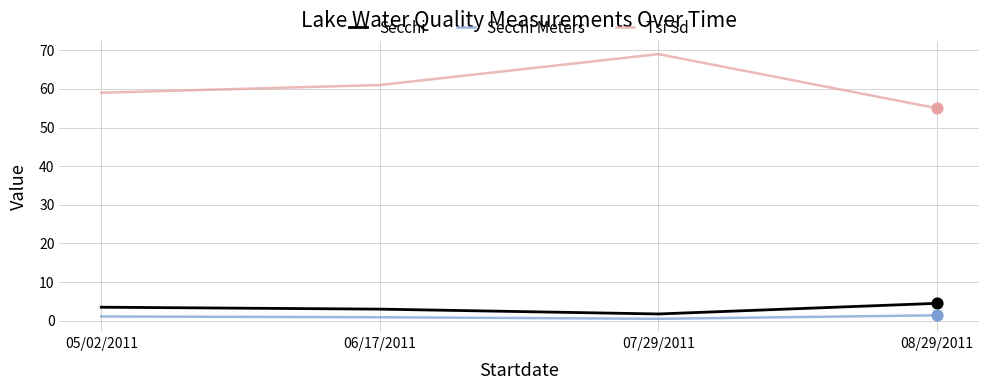

Between 05/02/2011 and 07/29/2011, which series saw the biggest shift?

Tsi Sd